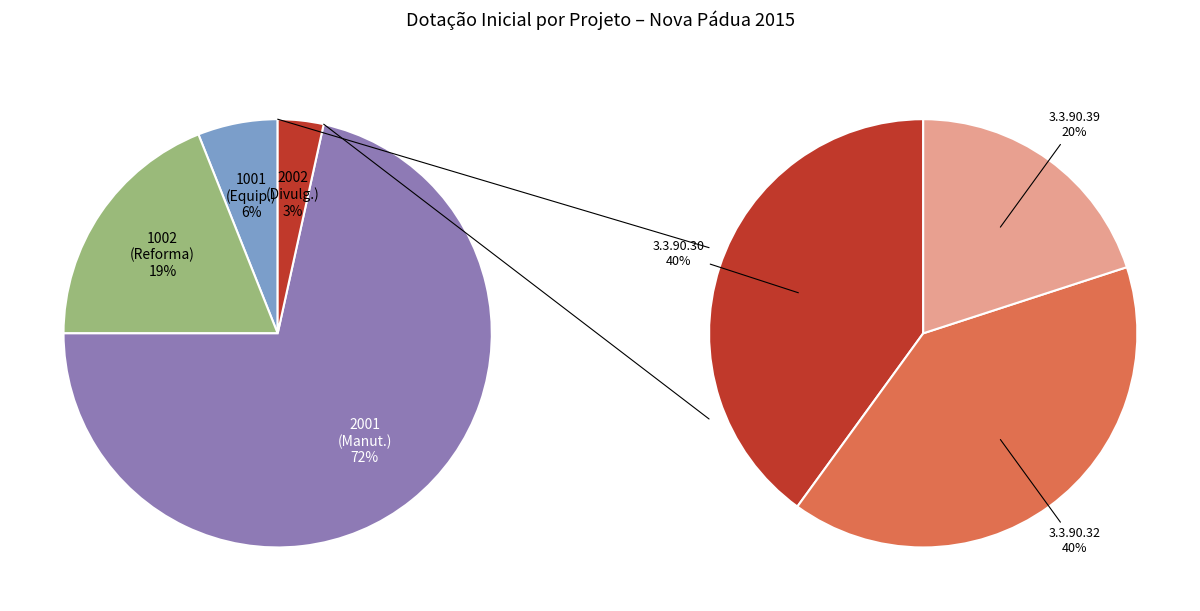

What percentage is the 2001 slice, to the nearest percent?

72%